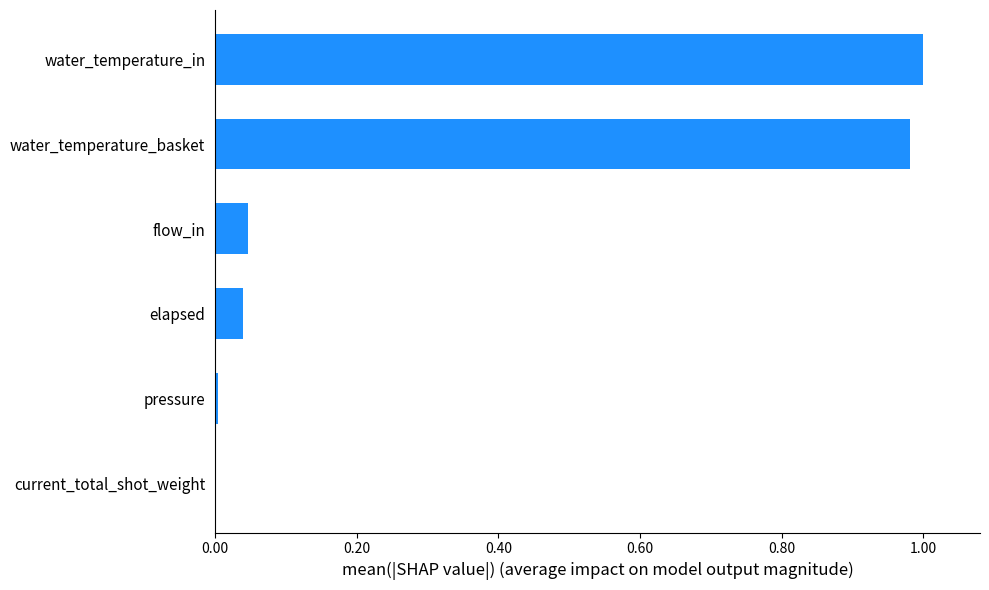

The value at flow_in is 0.0. True or false?

True